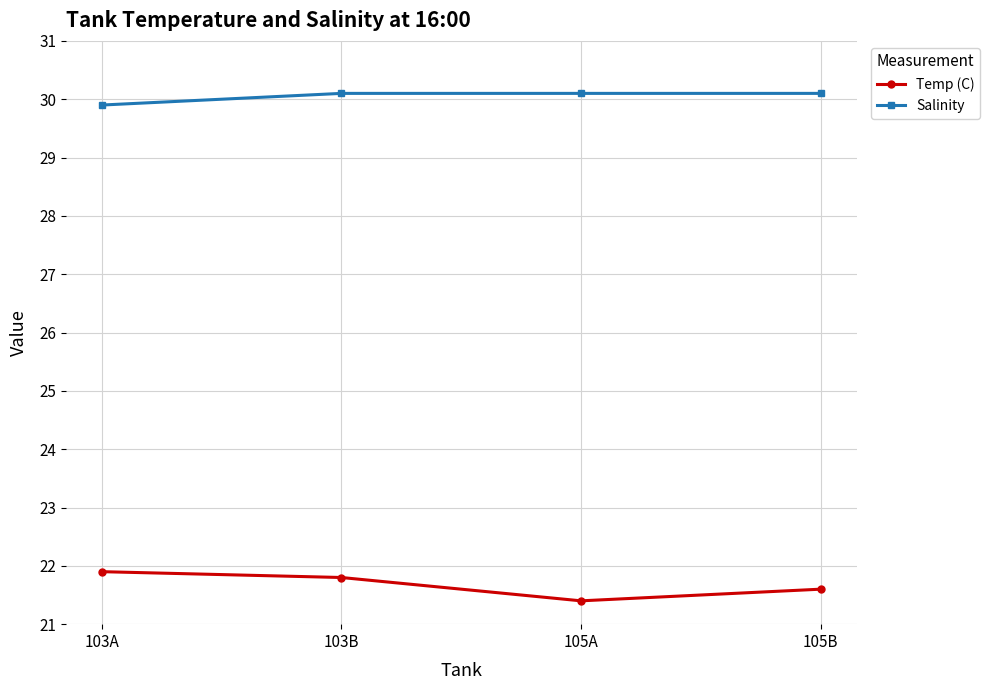

Read the Salinity value at 103A.

29.9